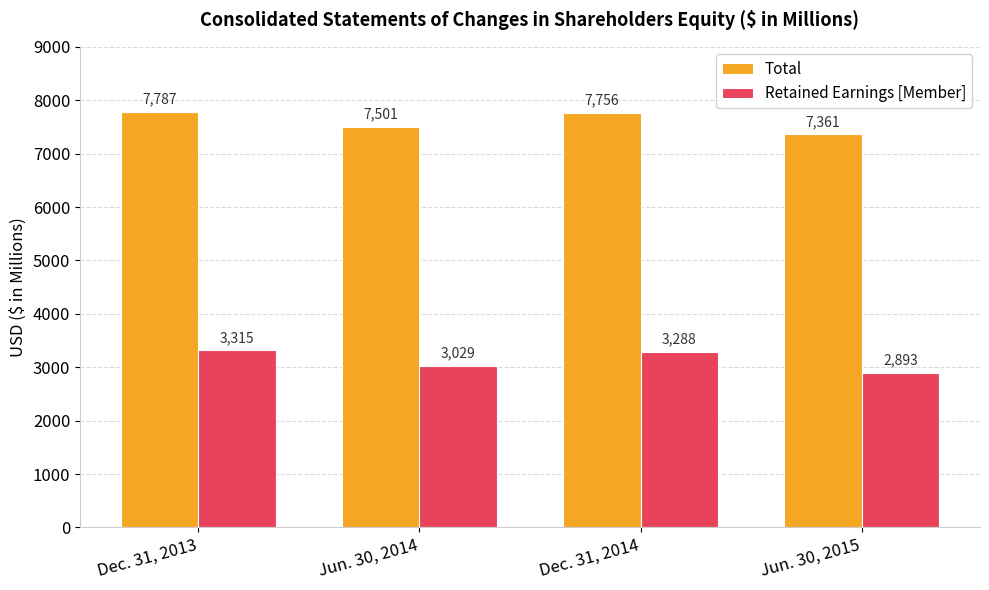

What are all the series names shown in the legend?

Total, Retained Earnings [Member]